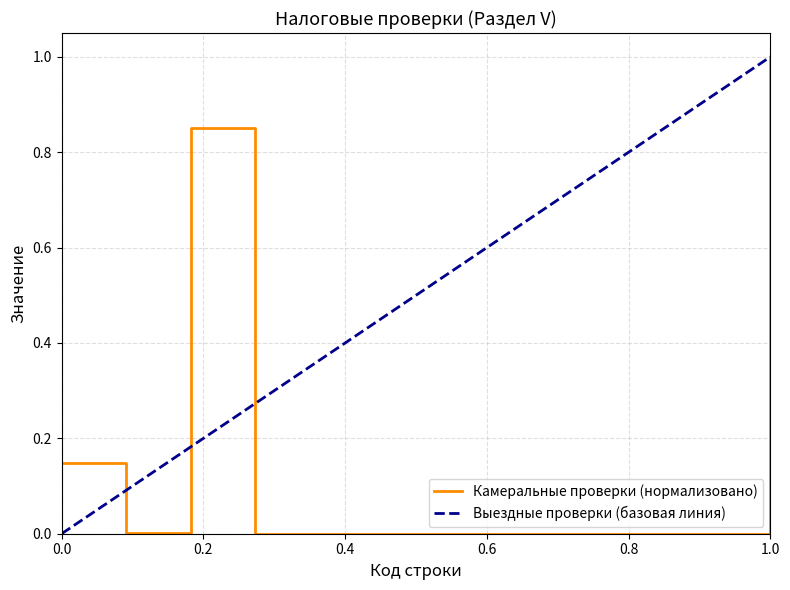

Reading left to right, transcribe all the data shown in this chart.

0.1	0.0	0.9	0.0	0.0	0.0	0.0	0.0	0.0	0.0	0.0	1.0